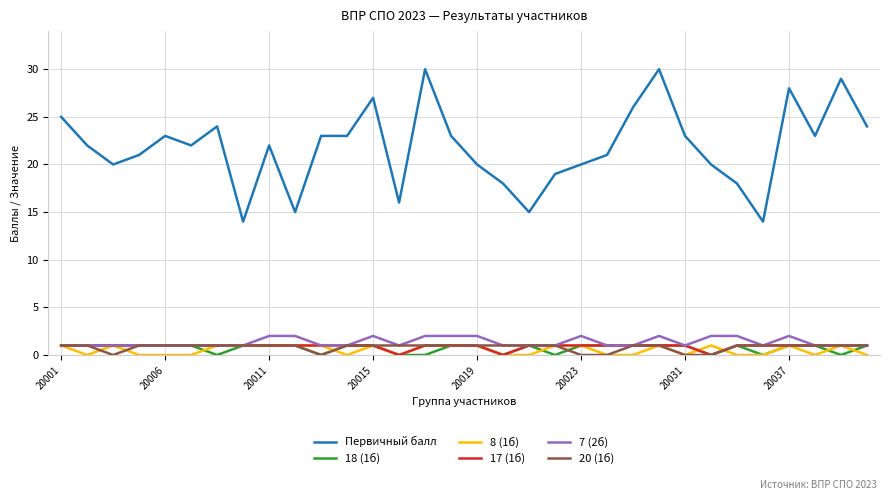

True or false: Первичный балл and 17 (1б) cross at least once.

False